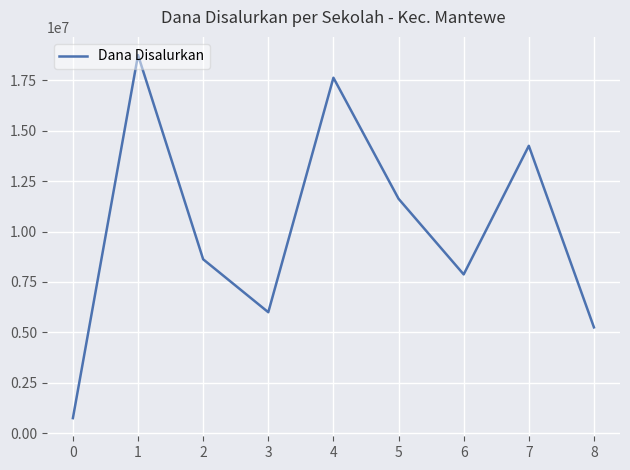

What is the average value?

10083333